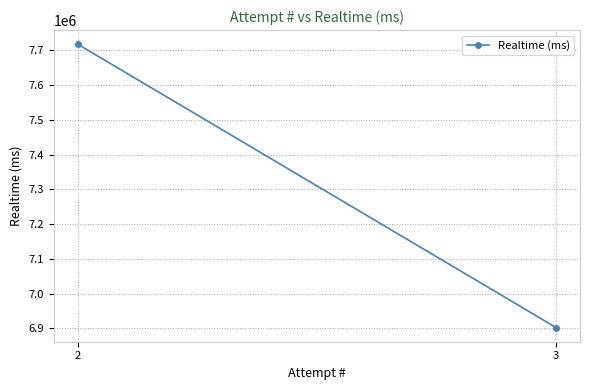

At which category does the chart reach its peak across all series?

2